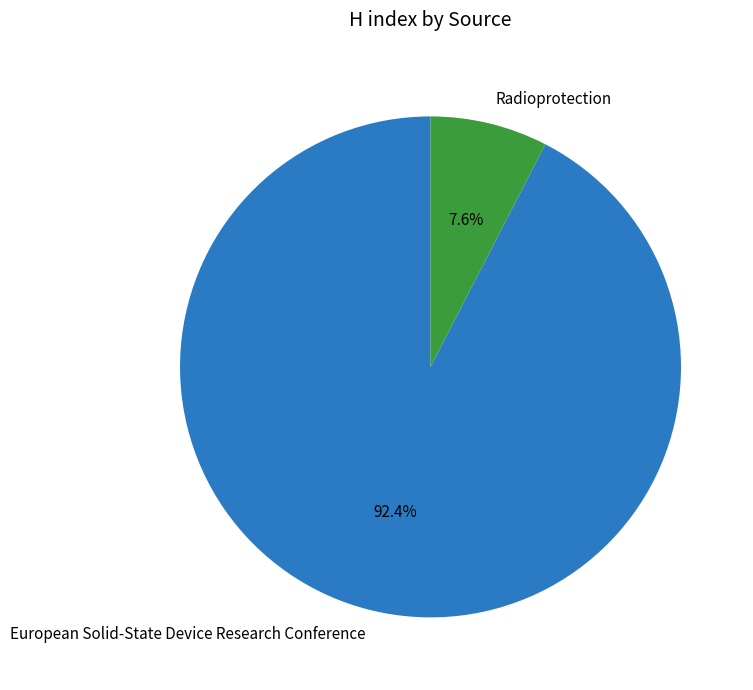

Which category has the smallest portion of the pie?

Radioprotection